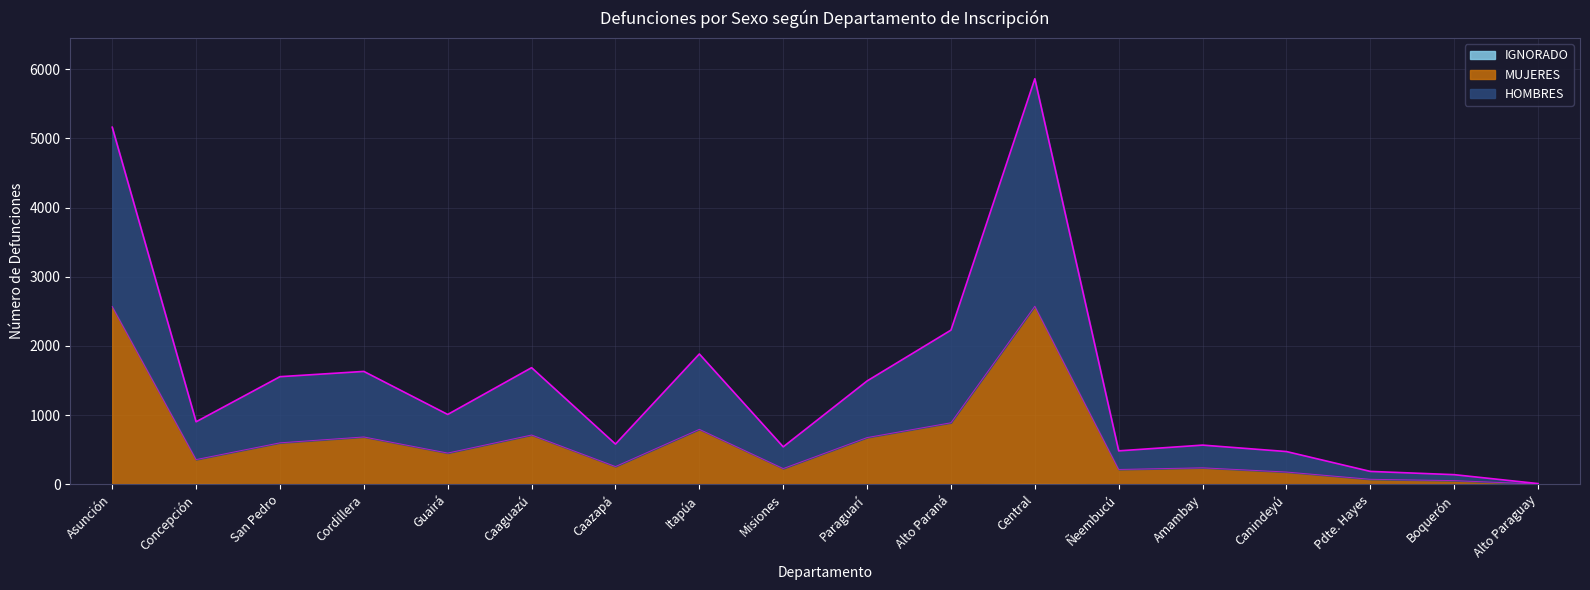

At which category does the chart reach its peak across all series?

Central